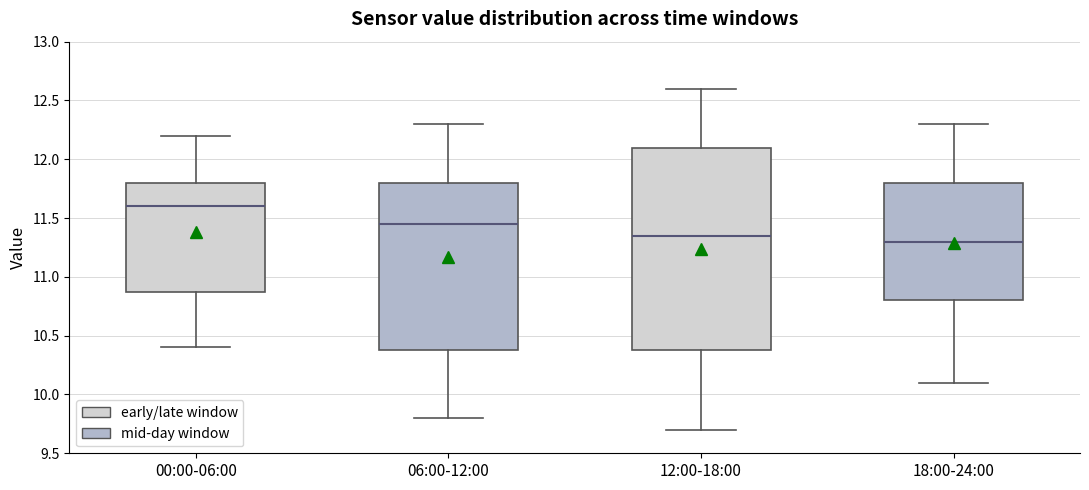

Comparing the boxes themselves (not the whiskers), which one is the tallest?

12:00-18:00